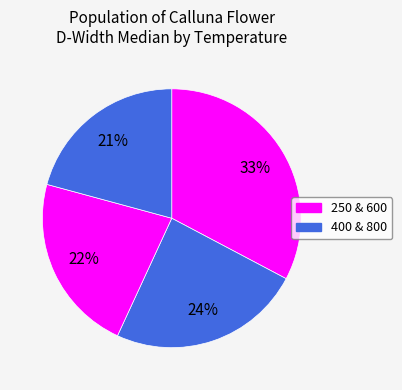

Rank the categories by value from highest to lowest.

250, 400, 600, 800